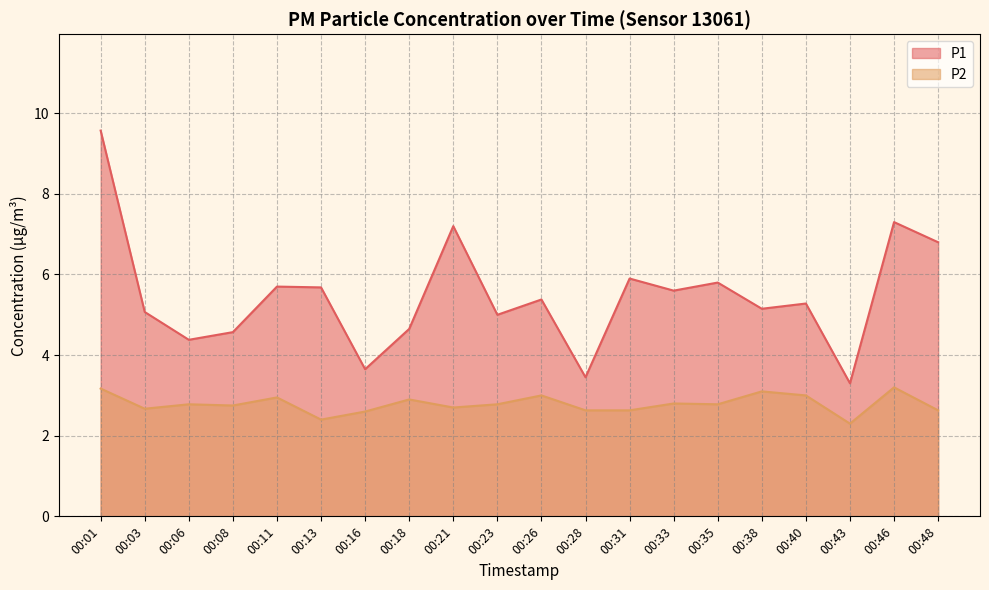

Between 00:46 and 00:48, which is larger?

00:46